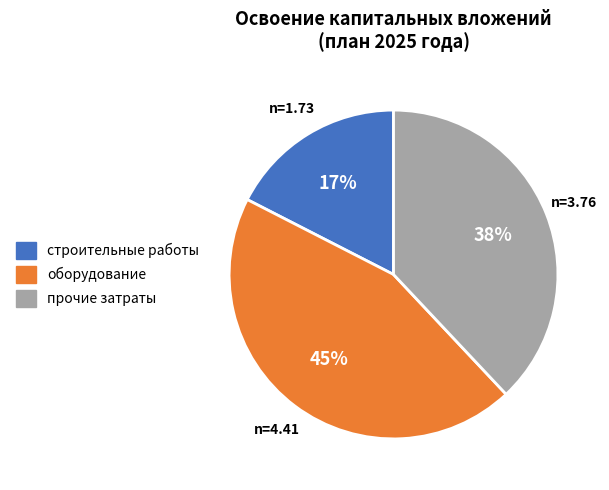

Is there any slice that represents more than half of the pie?

No